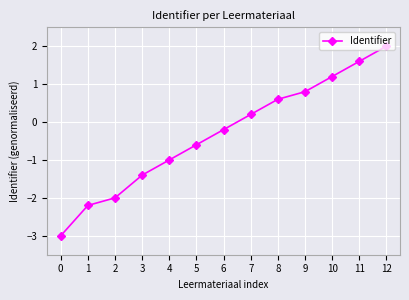

Between 5 and 6, which is larger?

6